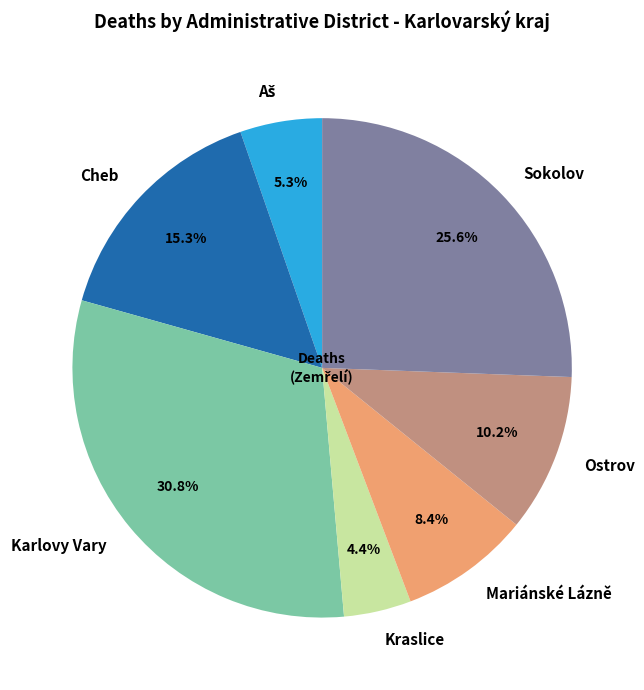

To the nearest percent, what is the combined percentage of Kraslice and Ostrov?

15%